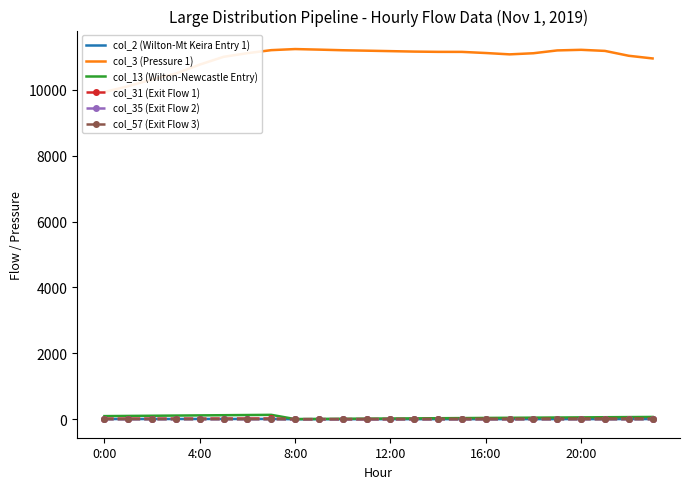

Is it true that col_35 (Exit Flow 2) equals 0.7 at 0:00?

True